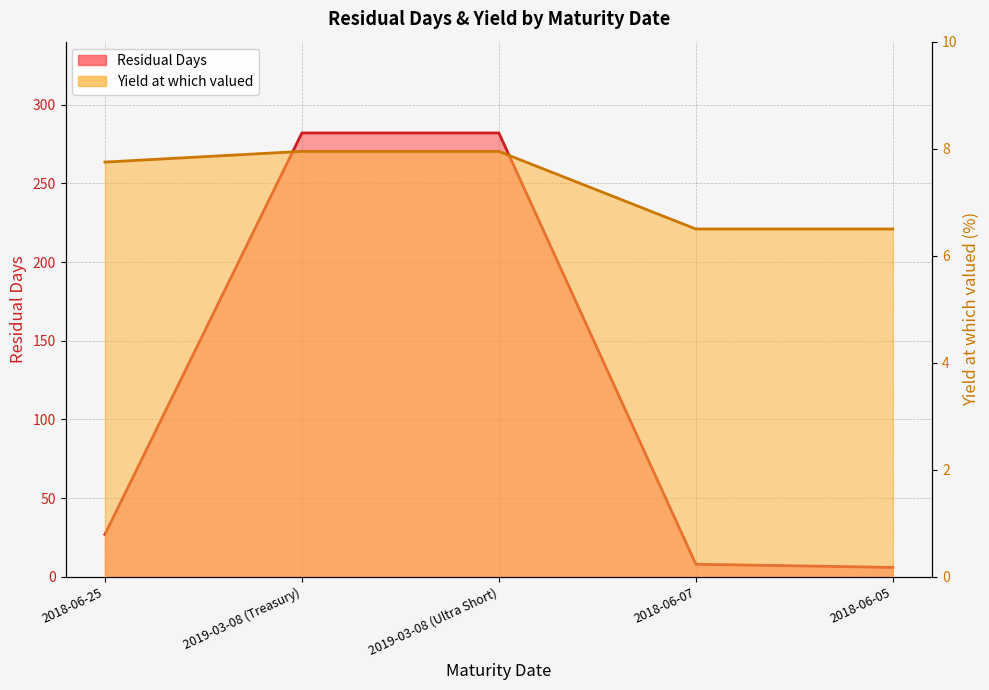

What is the value of the Residual Days point at the 2nd from the left?

282.0